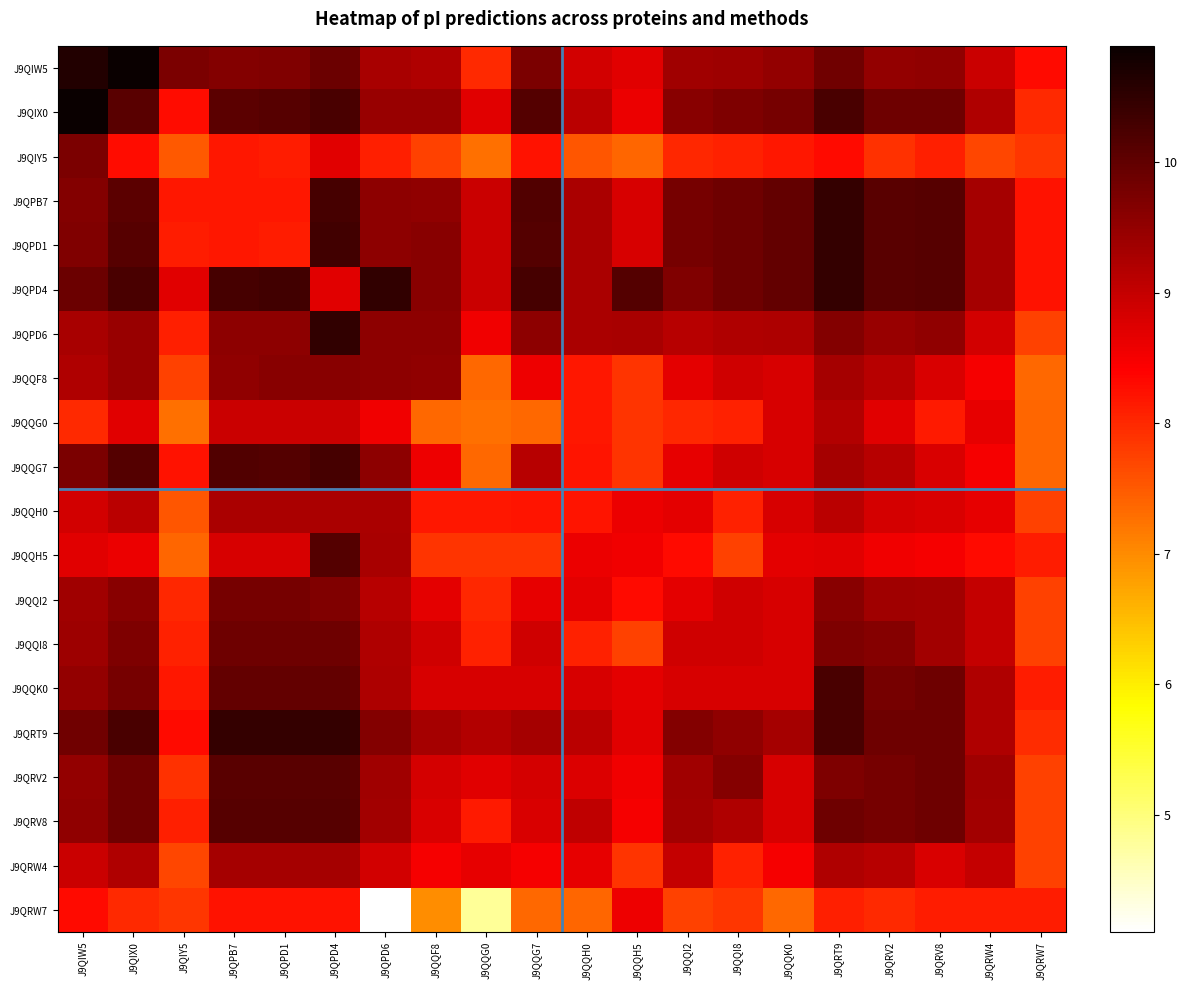

Which category has the highest value across all series?

J9QIX0